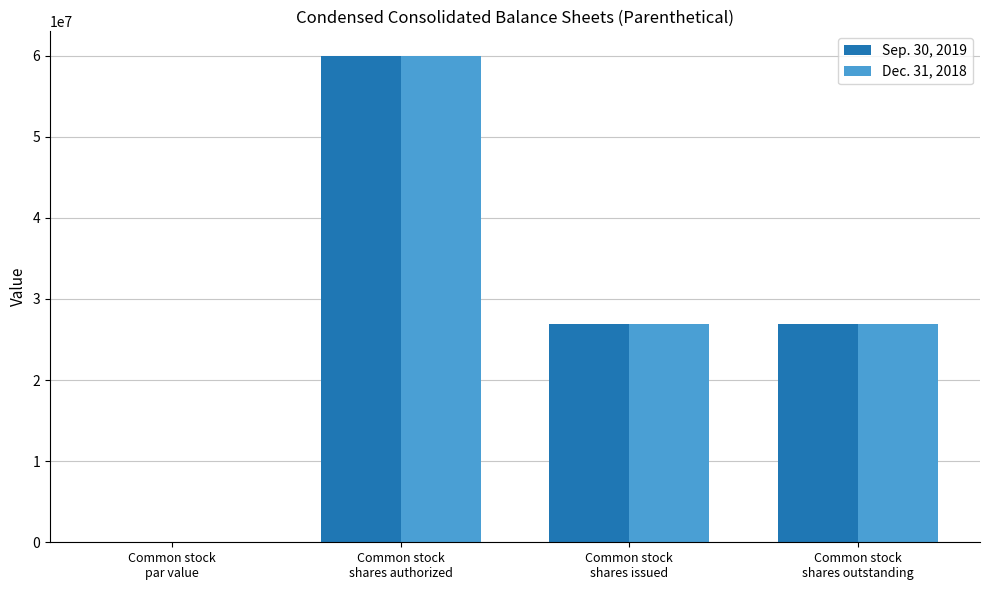

What is the highest value of the Sep. 30, 2019 series?

60000000.0